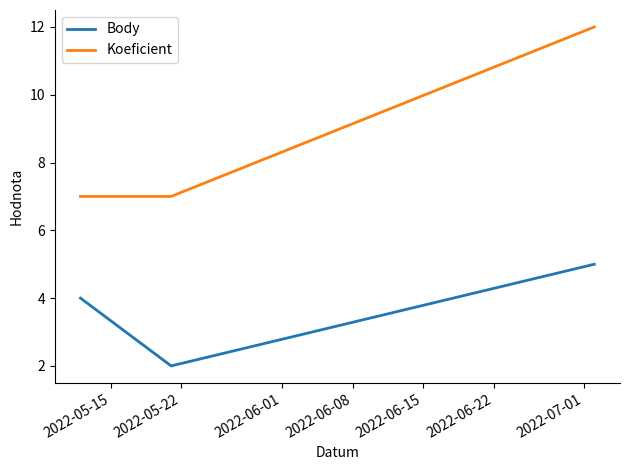

What is the sum of all Body values?

11